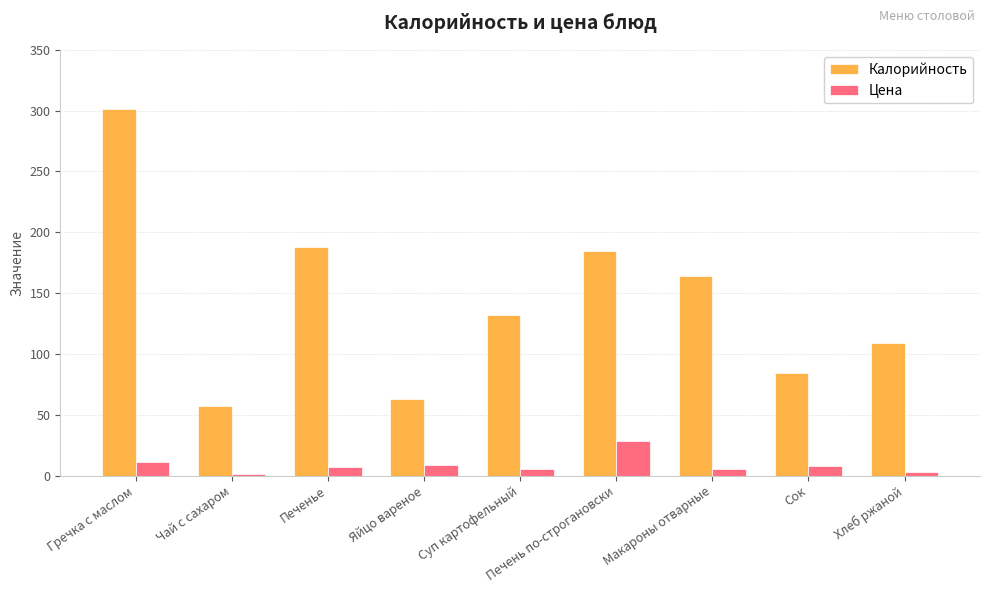

Is it true that Калорийность equals 230.4 at Суп картофельный?

False